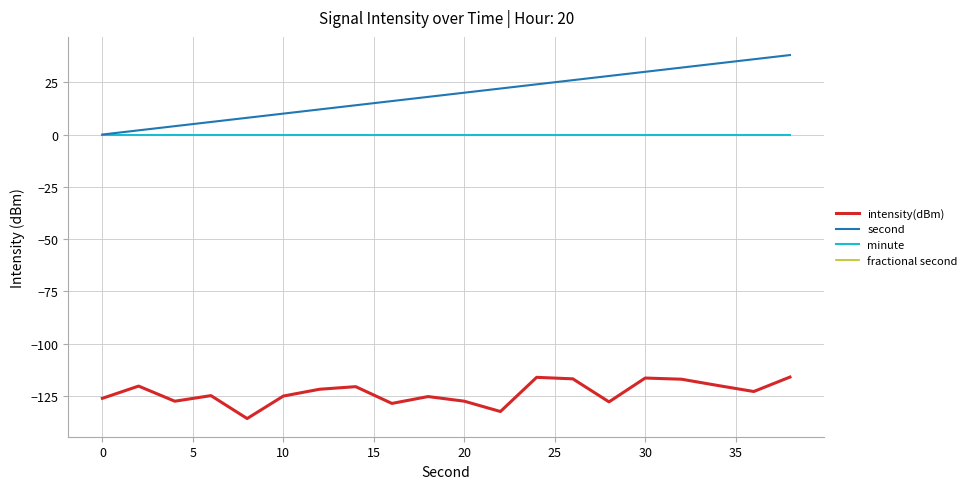

Does the chart display data point markers on the line(s)?

No